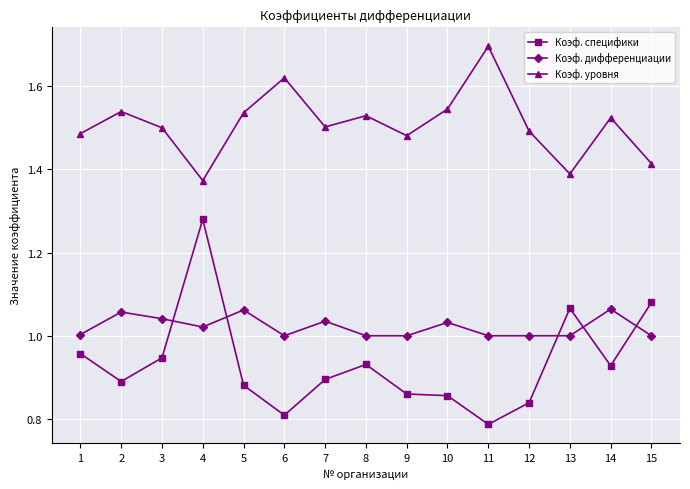

What is the difference between the maximum and minimum values in the Коэф. уровня series?

0.3